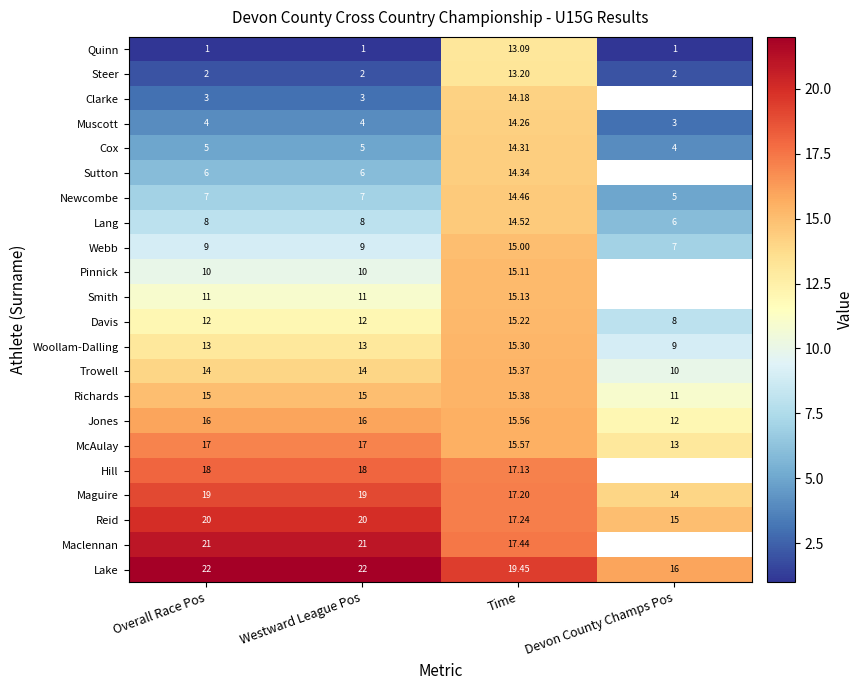

The Muscott series shows 3.0 at Devon County Champs Pos. True or false?

True